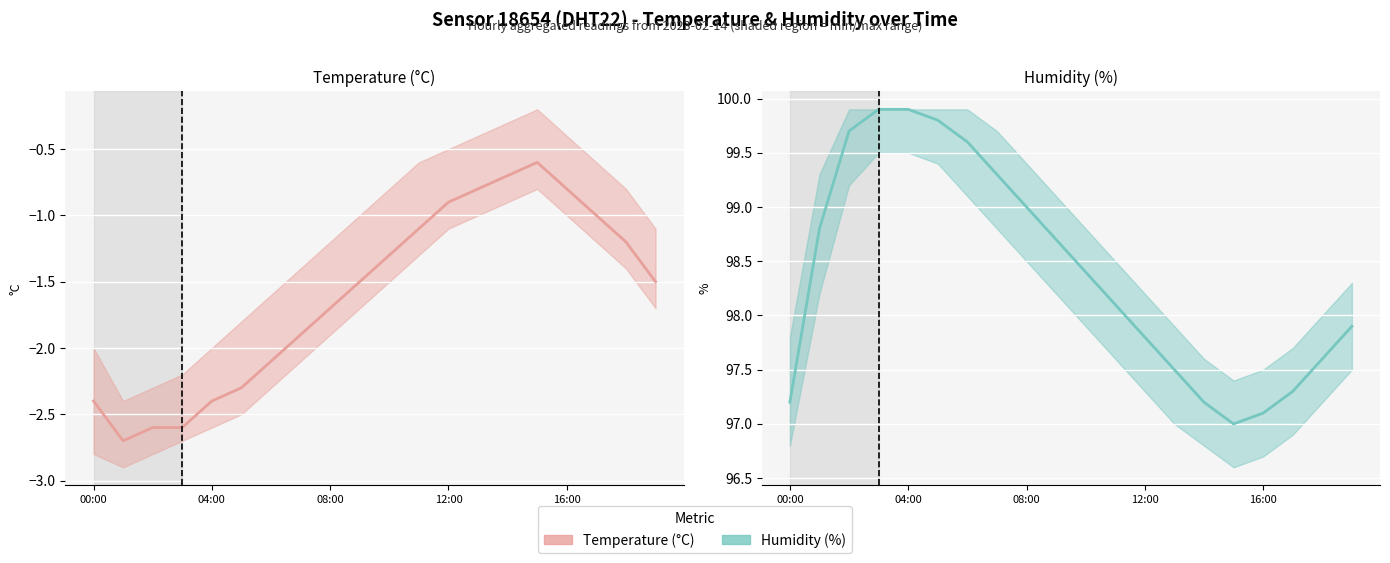

Reading left to right, list all the values displayed in this chart.

temperature: -2.4	-2.7	-2.6	-2.6	-2.4	-2.3	-2.1	-1.9	-1.7	-1.5	-1.3	-1.1	-0.9	-0.8	-0.7	-0.6	-0.8	-1.0	-1.2	-1.5
humidity: 97.2	98.8	99.7	99.9	99.9	99.8	99.6	99.3	99.0	98.7	98.4	98.1	97.8	97.5	97.2	97.0	97.1	97.3	97.6	97.9